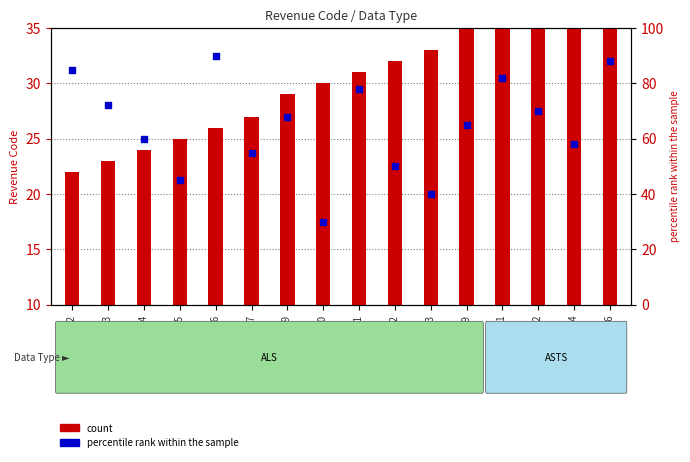

At how many categories does at least one series exceed 47?

13